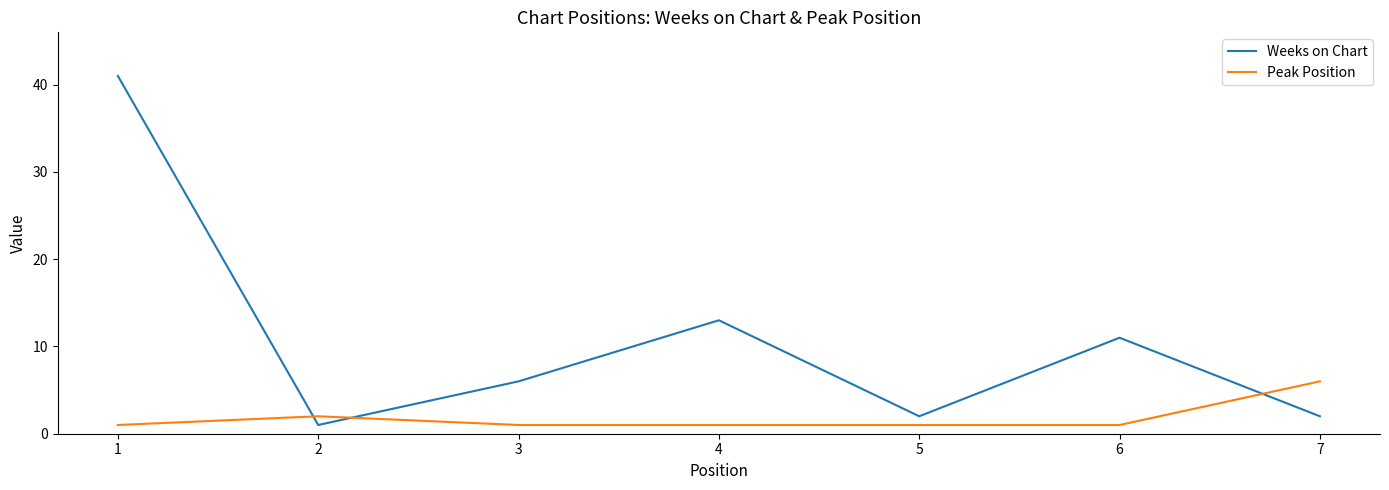

At how many categories does at least one series exceed 7?

3